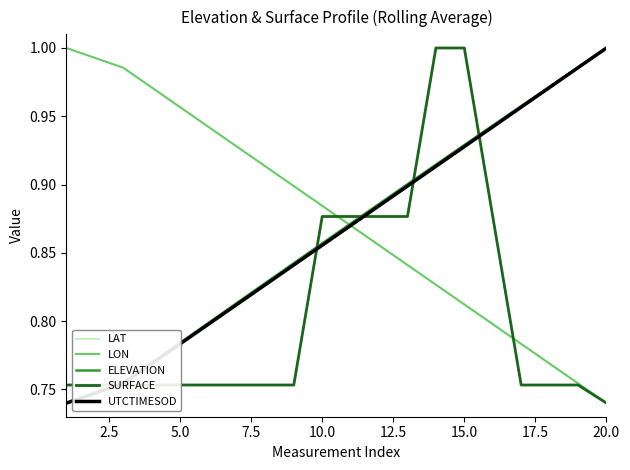

Does the chart display data point markers on the line(s)?

No